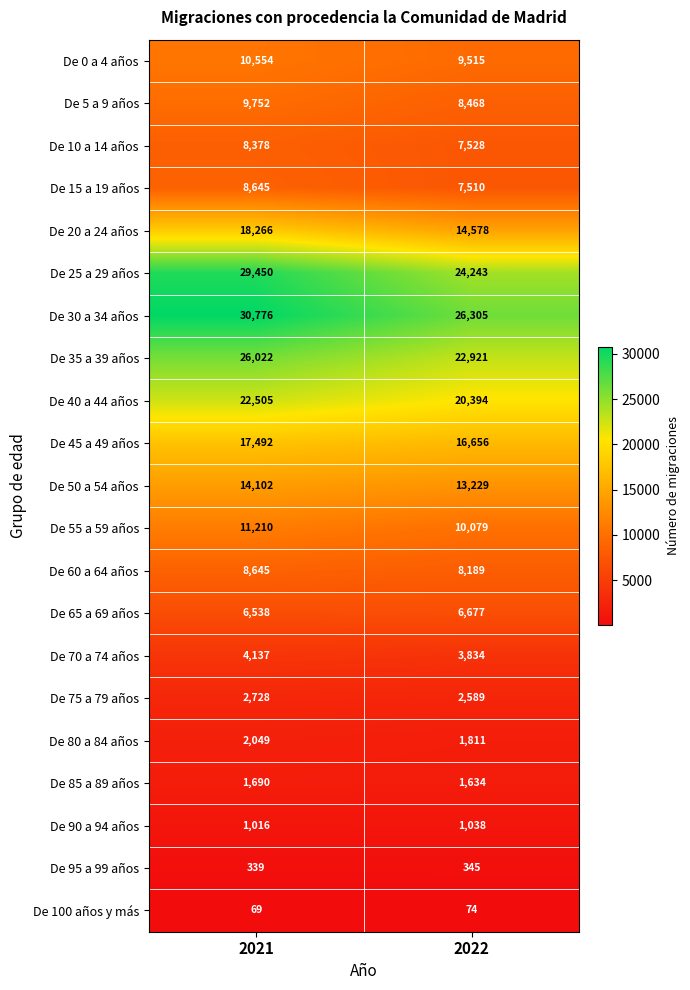

The De 85 a 89 años series shows 330 at 2022. True or false?

False